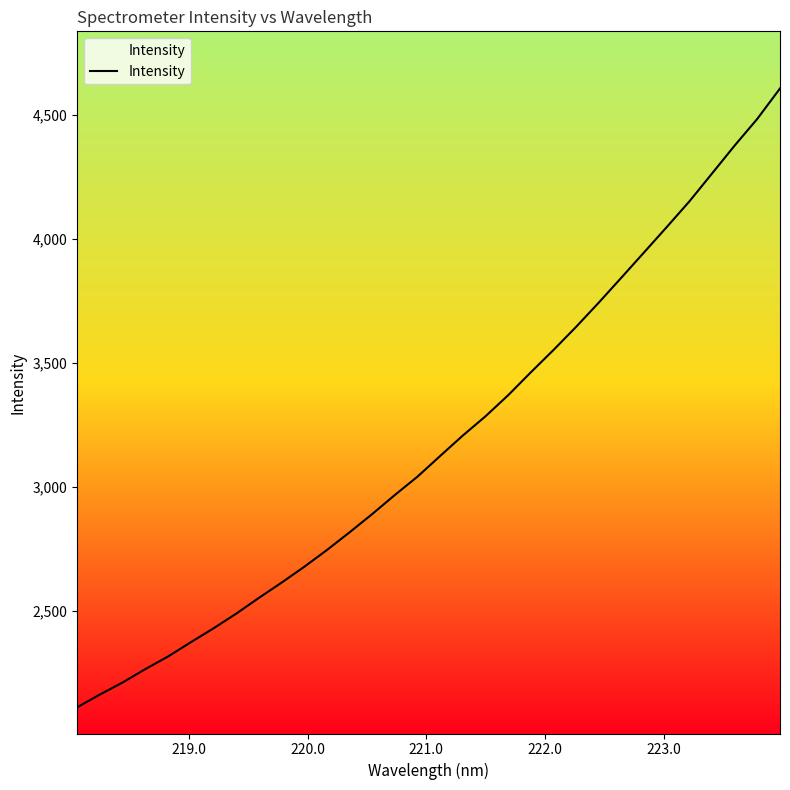

What is the smallest value displayed?

2111.5